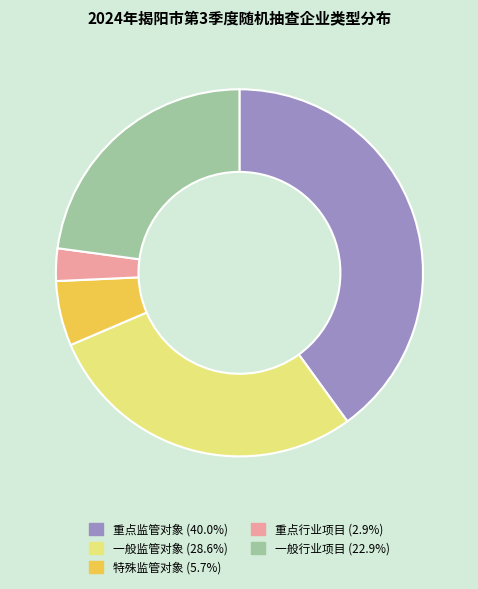

Do 重点监管对象 and 一般行业项目 together represent more than half of the pie?

Yes